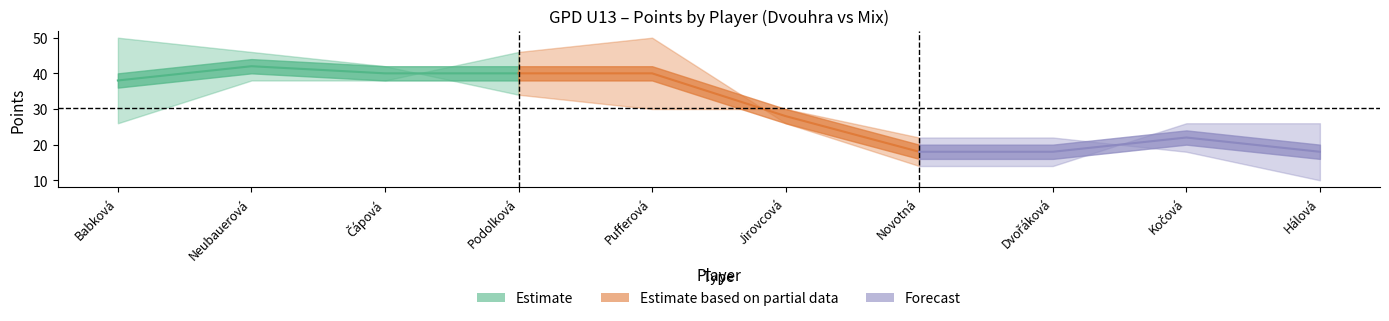

At which label does Dvouhra Body first exceed 30?

Babková Vendula